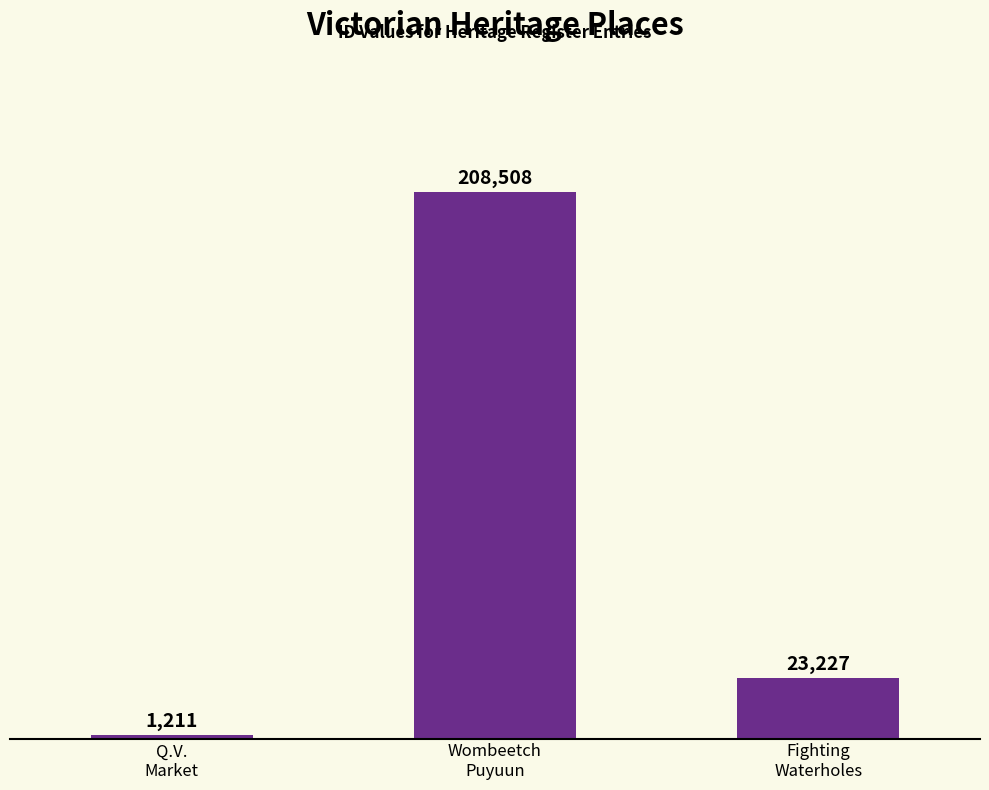

List the labels in order of value, largest first.

Wombeetch
Puyuun, Fighting
Waterholes, Q.V.
Market